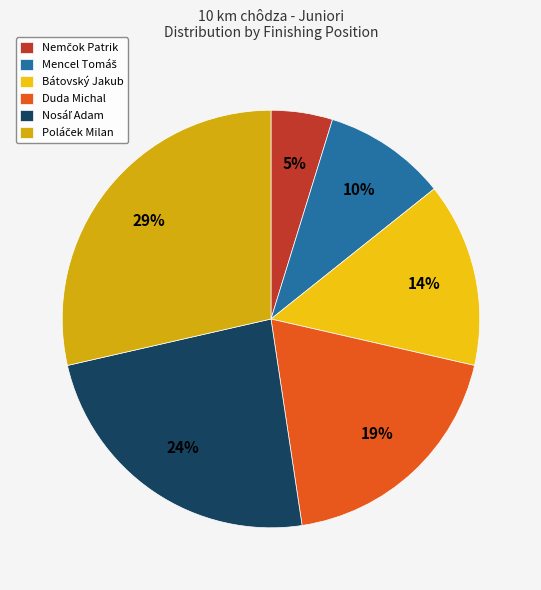

Count the number of slices in the pie.

6